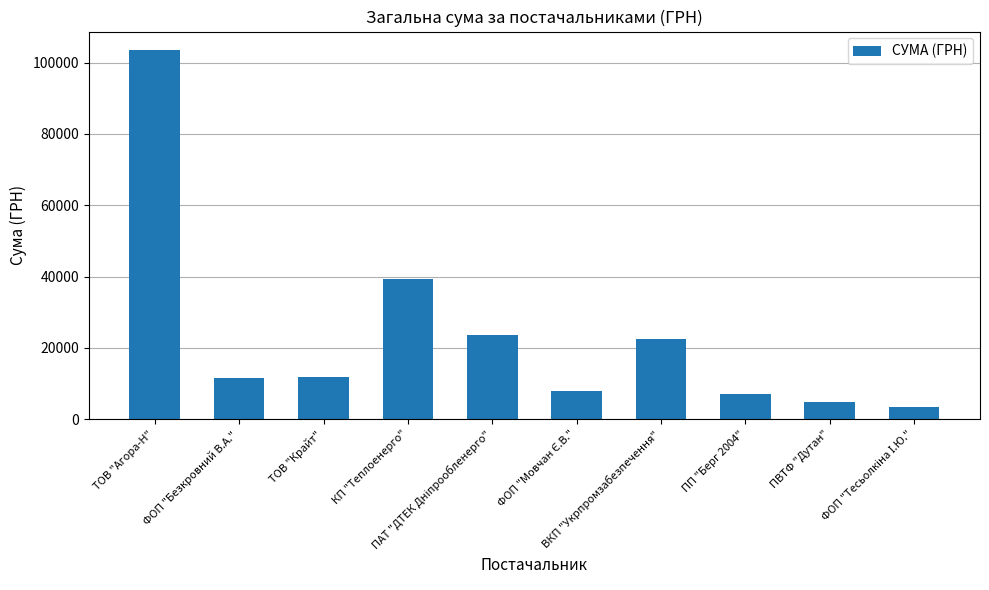

How many categories are shown in the chart?

10